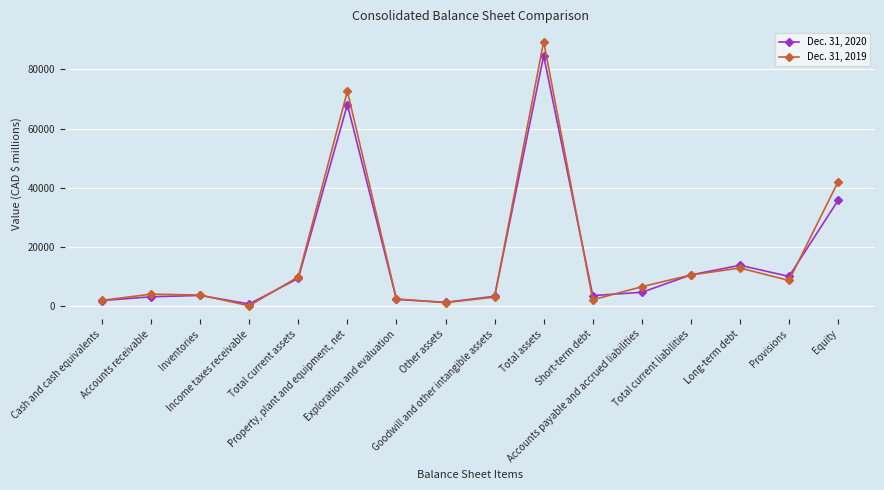

What is the minimum value shown in the chart?

133